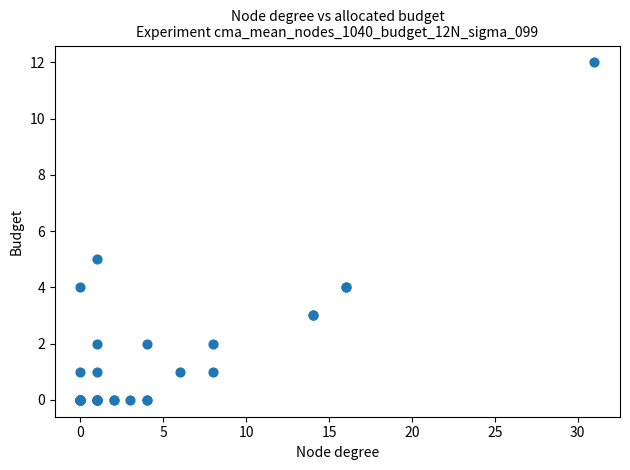

What Y value in the scatter plot is closest to 6?

5